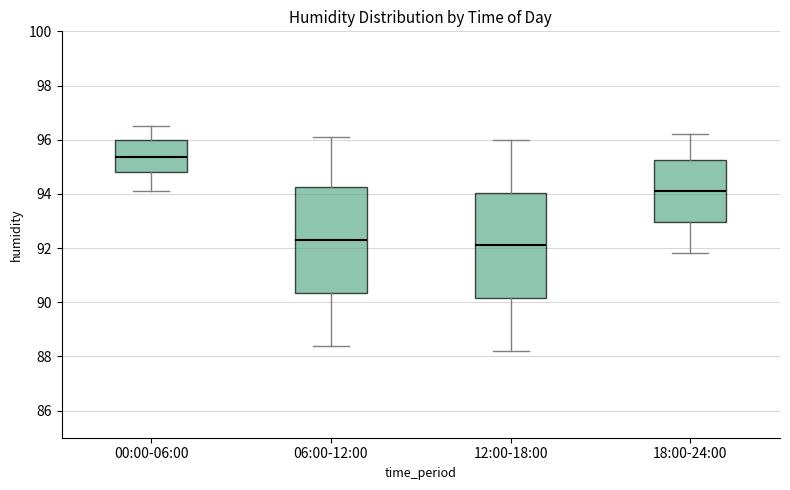

Where is the lower edge of the box for 18:00-24:00 on the y-axis? The values are not printed on the chart, so give them approximately, as read against the axis.

93.0